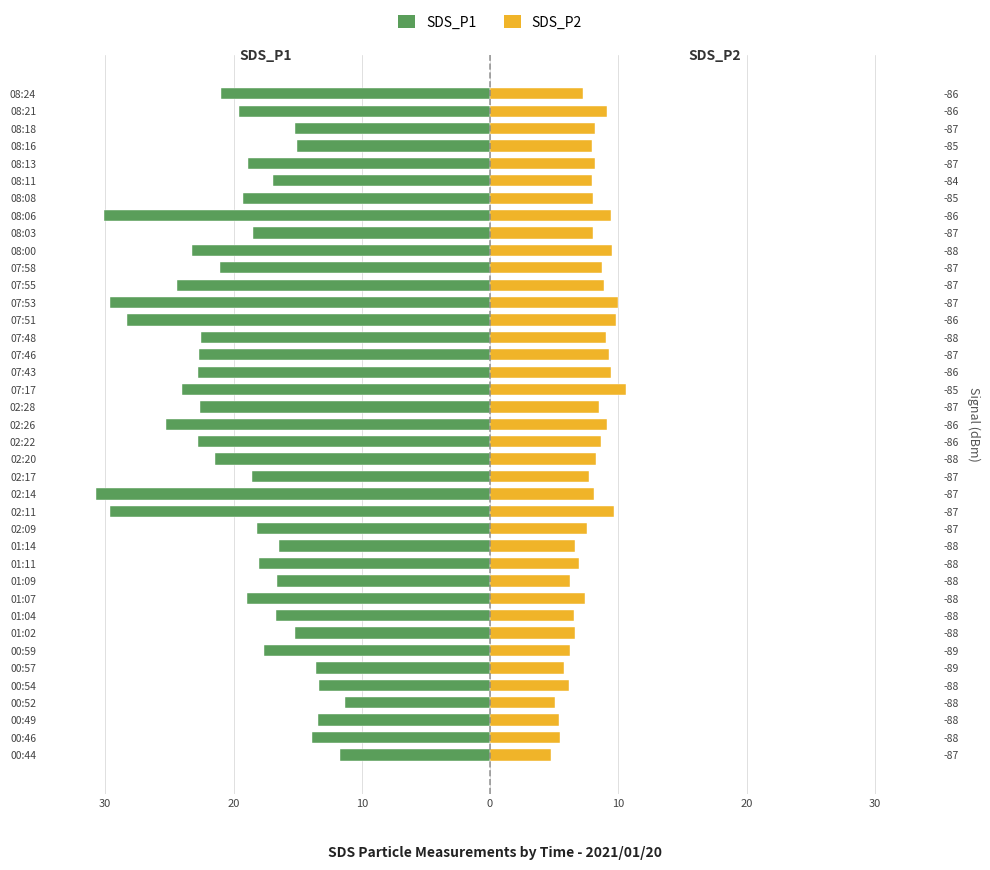

How many bars are there in each group?

2